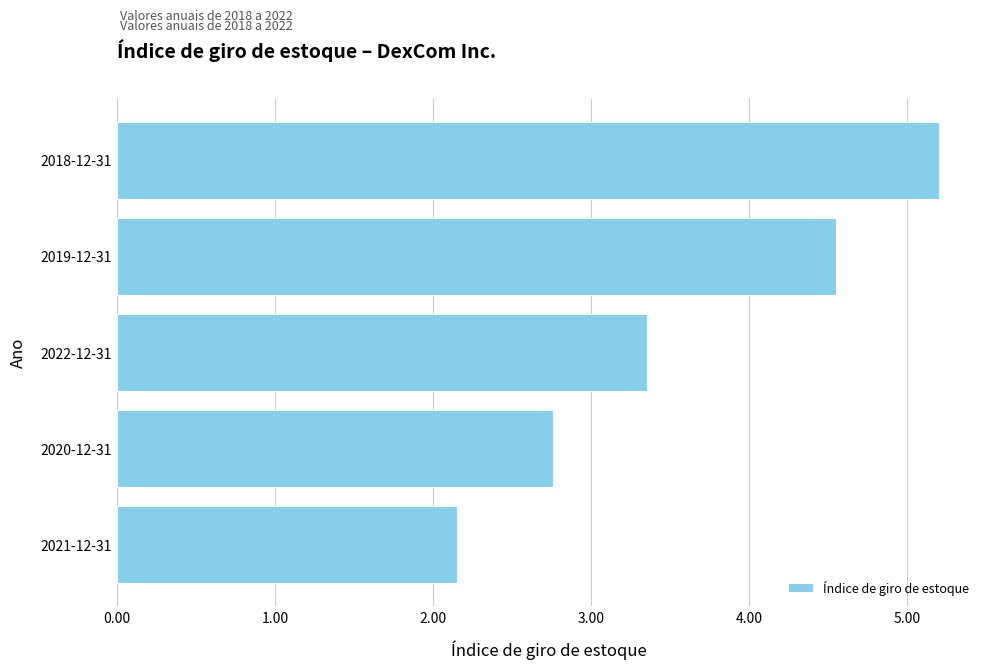

What is the sum of all values?

18.0